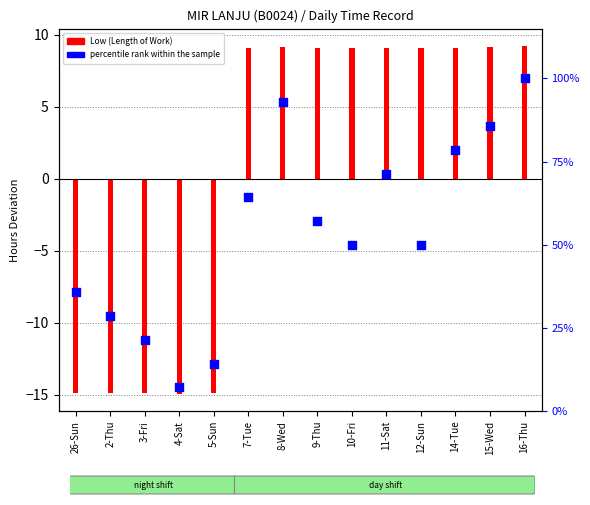

Approximately how many times larger is the value at 8-Wed compared to 10-Fri?

1.9